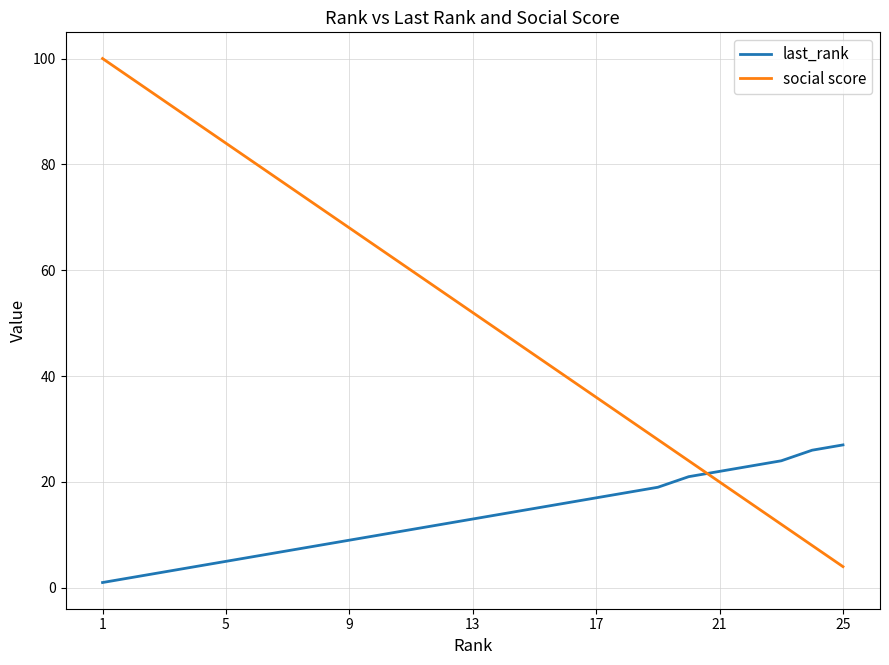

Which series has the widest spread of values?

social score